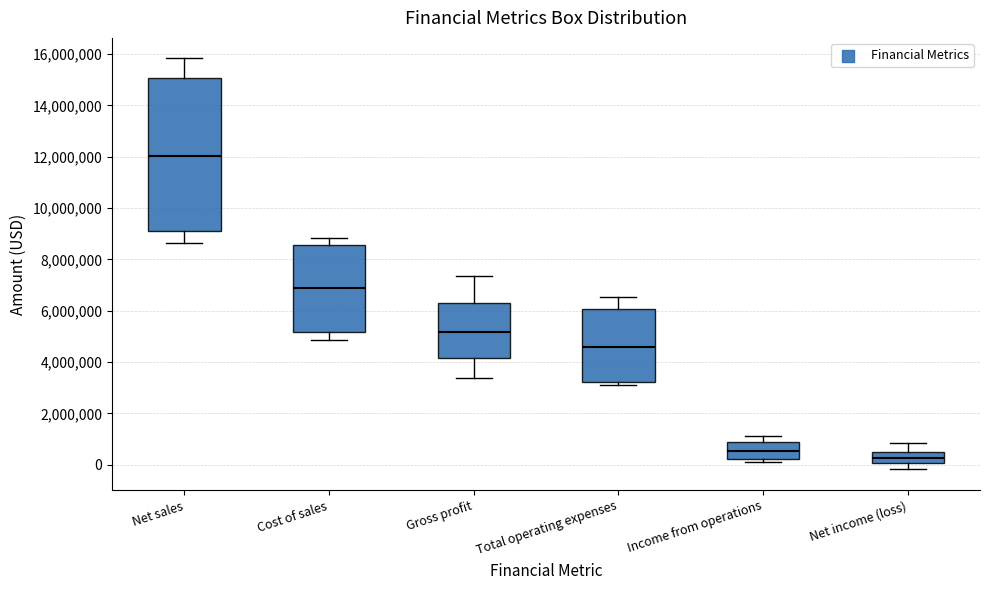

Reading left to right, transcribe this box plot: for each box, give where its median line is, the range the box spans, and where its two whiskers end, as read against the y-axis. The values are not printed on the chart, so give them approximately, as read against the axis.

Net sales: median 12000000, box 9200000 to 15000000, whiskers 8600000 to 15800000
Cost of sales: median 6800000, box 5200000 to 8600000, whiskers 4800000 to 8800000
Gross profit: median 5200000, box 4200000 to 6400000, whiskers 3400000 to 7400000
Total operating expenses: median 4600000, box 3200000 to 6000000, whiskers 3200000 (just below the box's lower edge) to 6600000
Income from operations: median 600000, box 200000 to 800000, whiskers 0 to 1200000
Net income (loss): median 200000, box 0 to 600000, whiskers -200000 to 800000